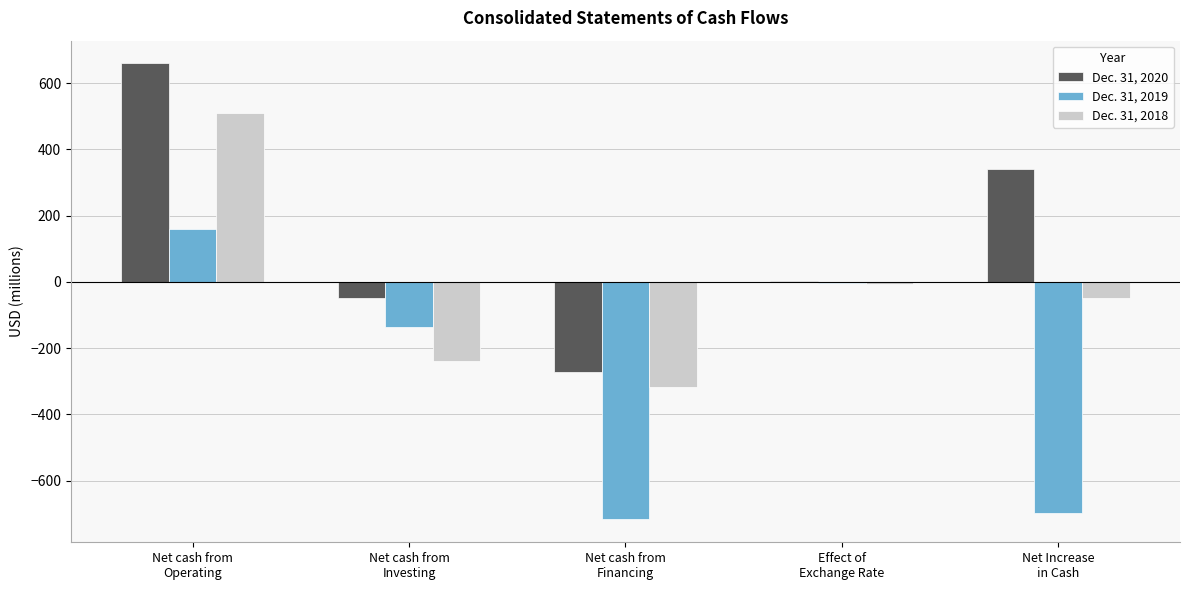

What are all the series names shown in the legend?

Dec. 31, 2020, Dec. 31, 2019, Dec. 31, 2018